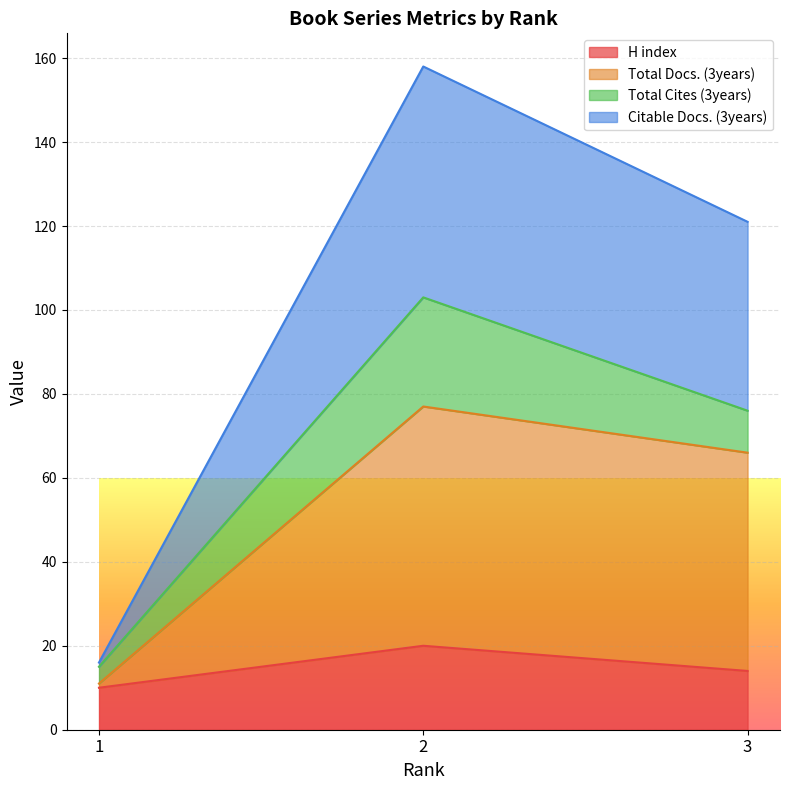

What is the sum of all Citable Docs. (3years) values?

295